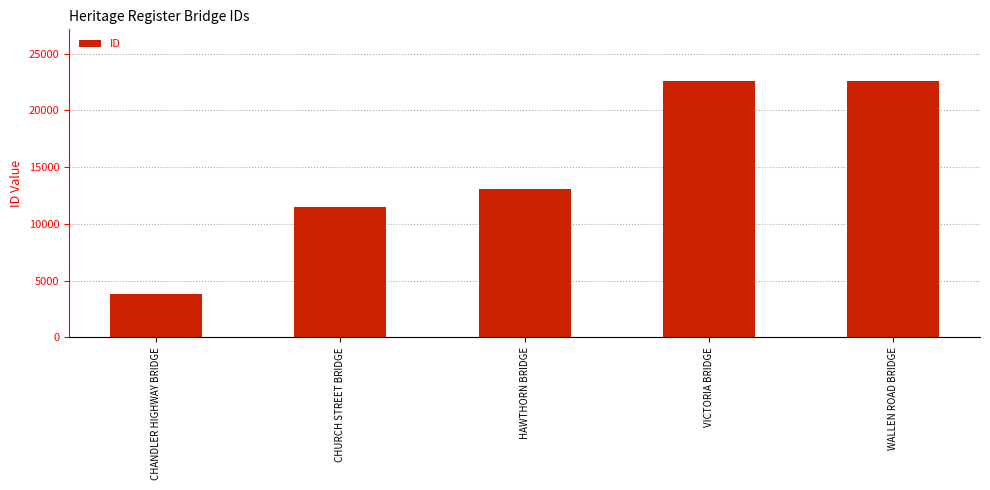

Which label corresponds to the smallest value in the chart?

CHANDLER HIGHWAY BRIDGE